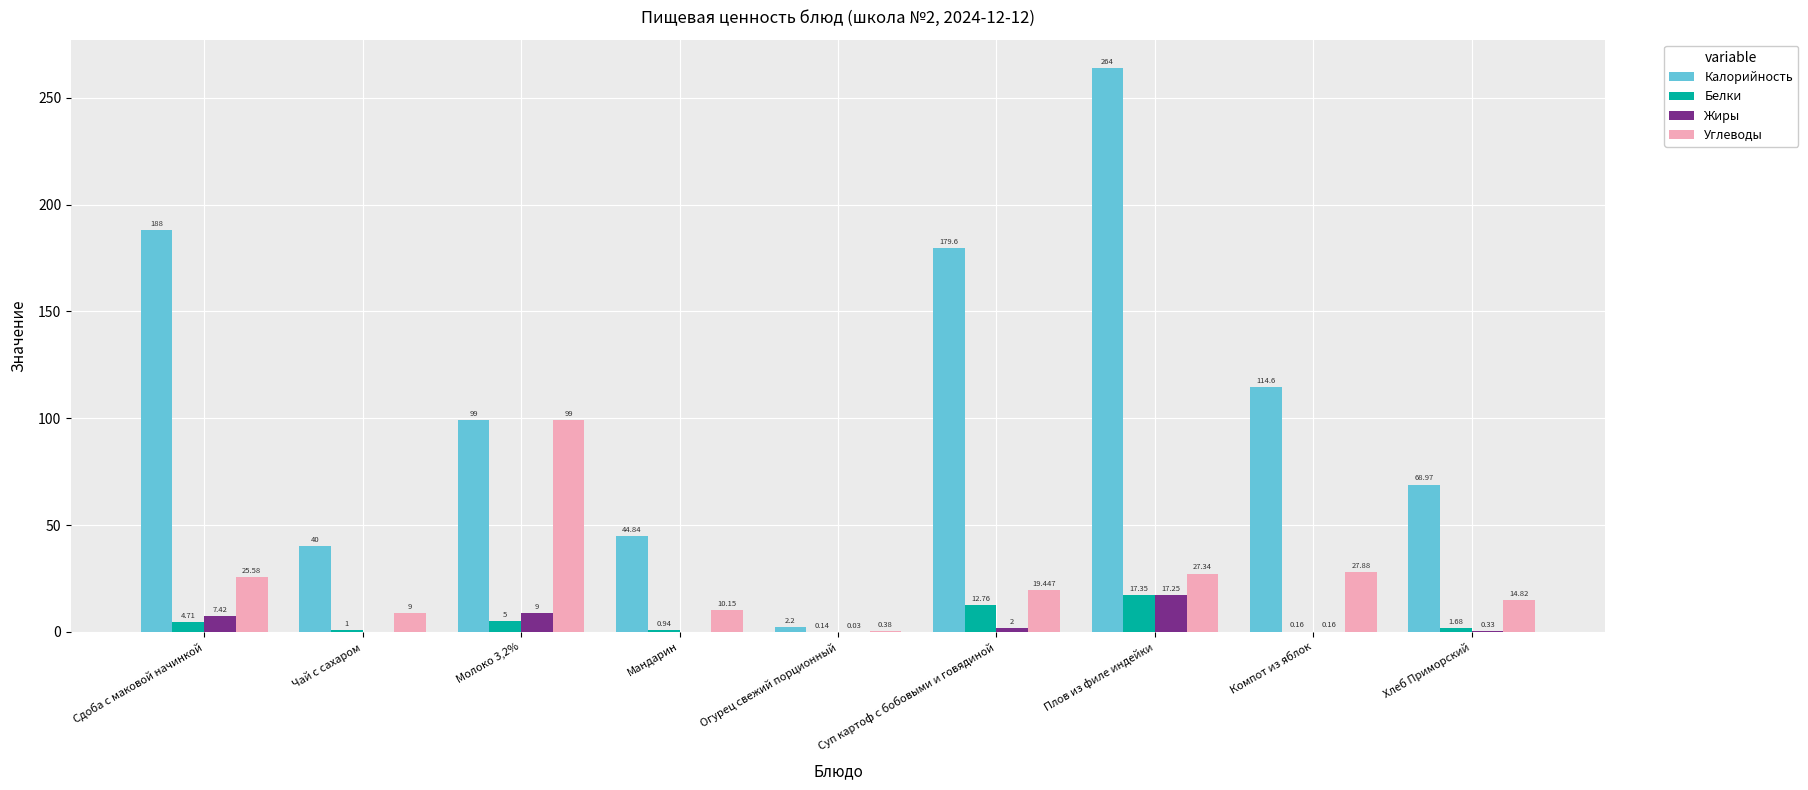

Count the number of categories in the chart.

9